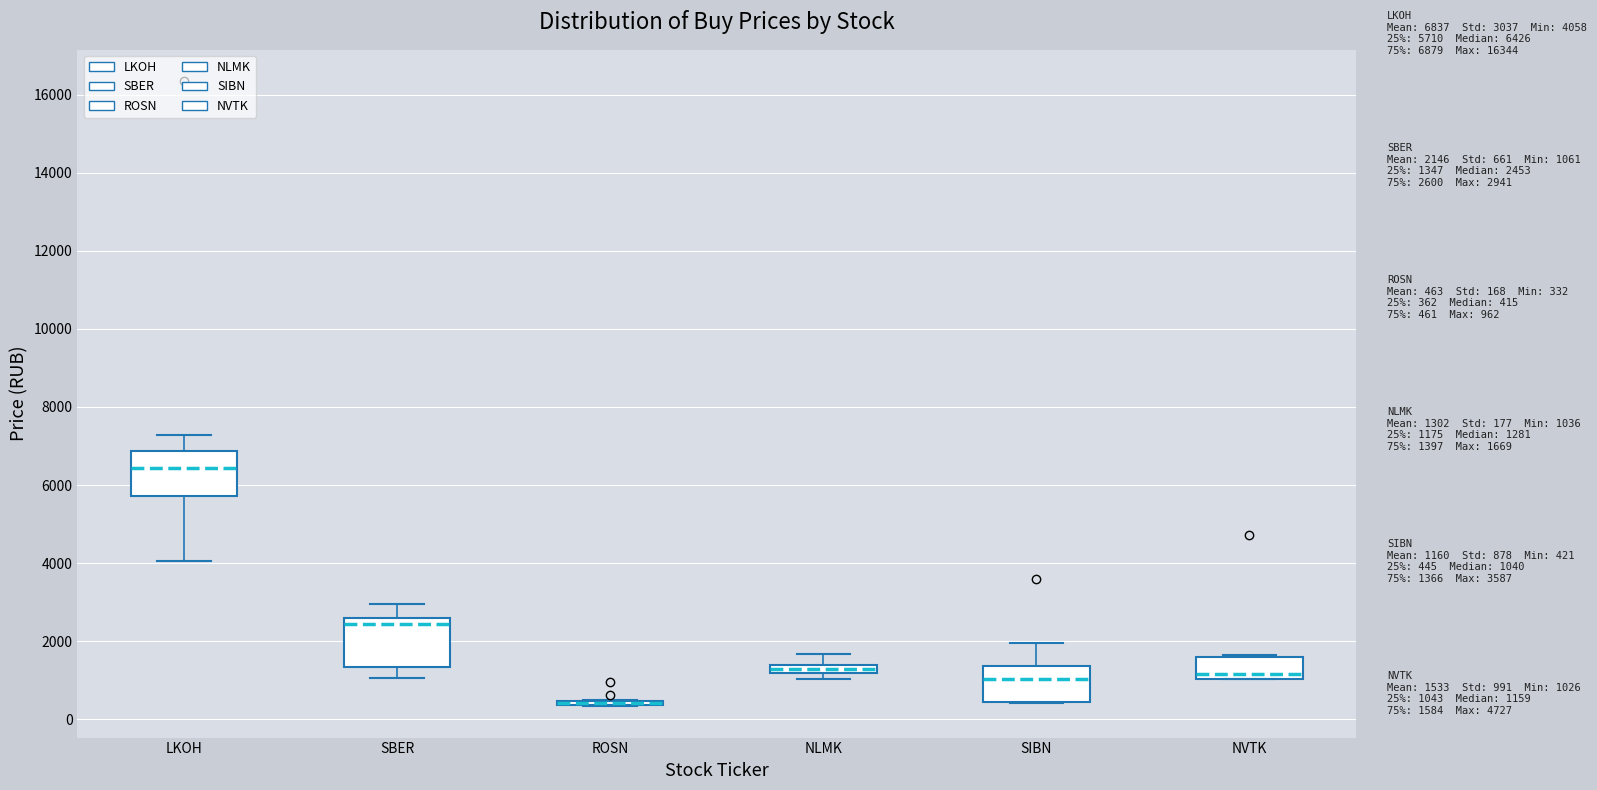

Where does the median line of the box for NVTK sit on the y-axis? The values are not printed on the chart, so give them approximately, as read against the axis.

1200